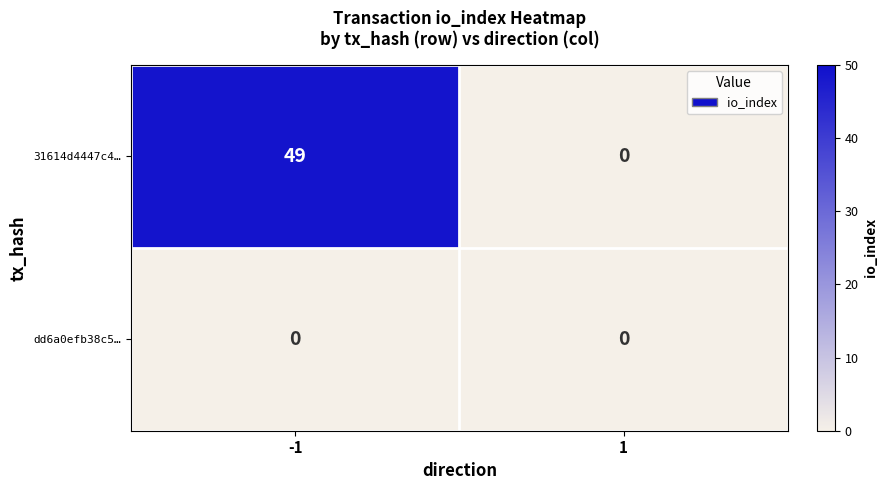

What is the difference between the 31614d4447c4… values at -1 and 1?

49